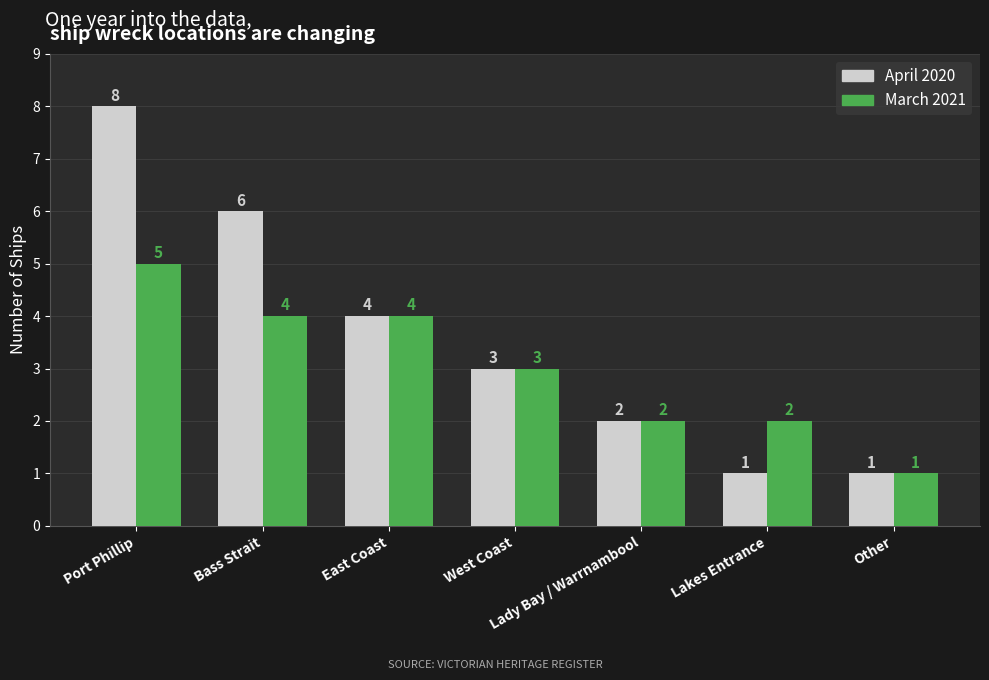

List the series in order of their peak value, highest first.

April 2020, March 2021